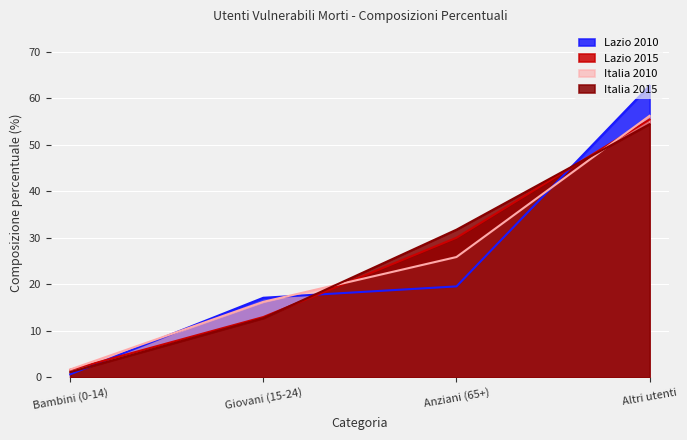

What position from the left is Giovani (15-24)?

2